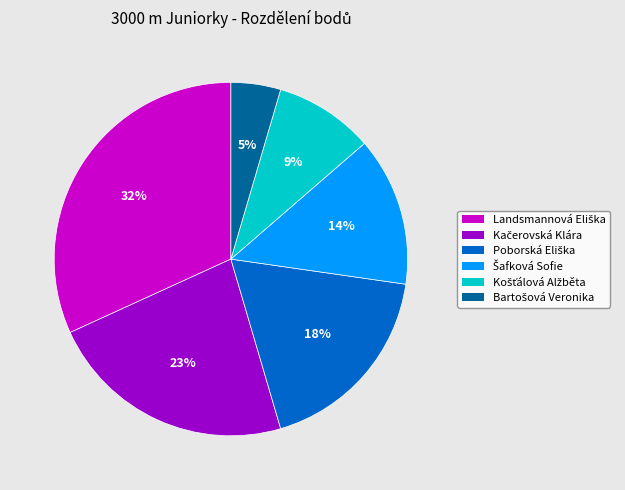

Count the number of slices in the pie.

6